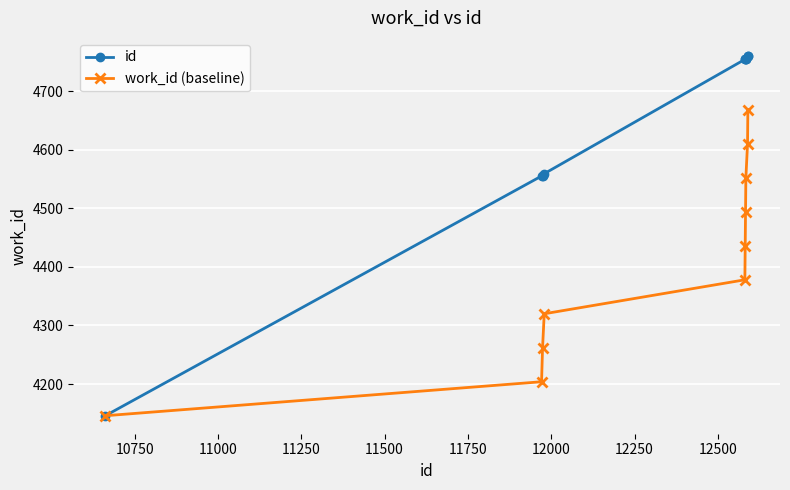

Which series has the widest spread of values?

id